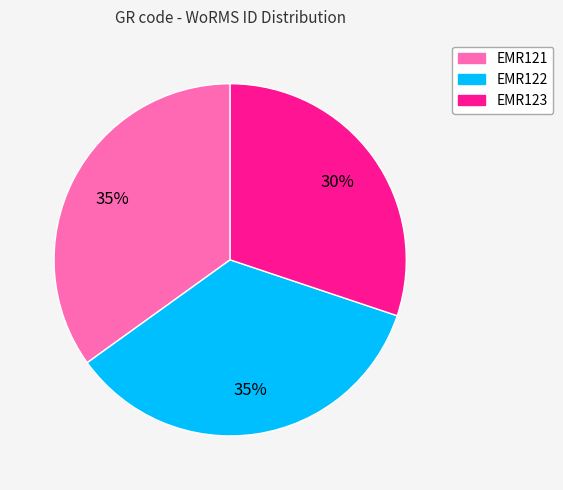

True or false: EMR122 accounts for 21% of the total.

False